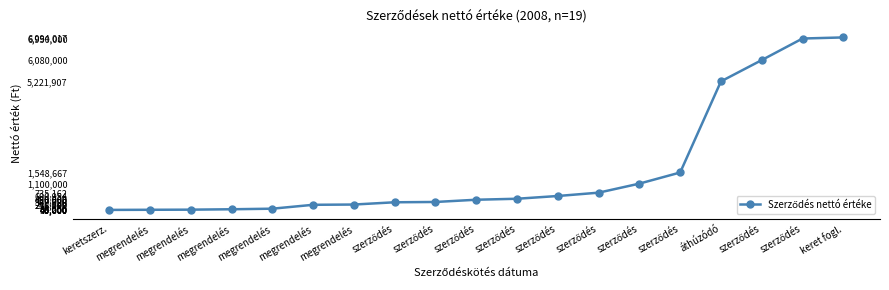

How many distinct data groups are displayed?

1